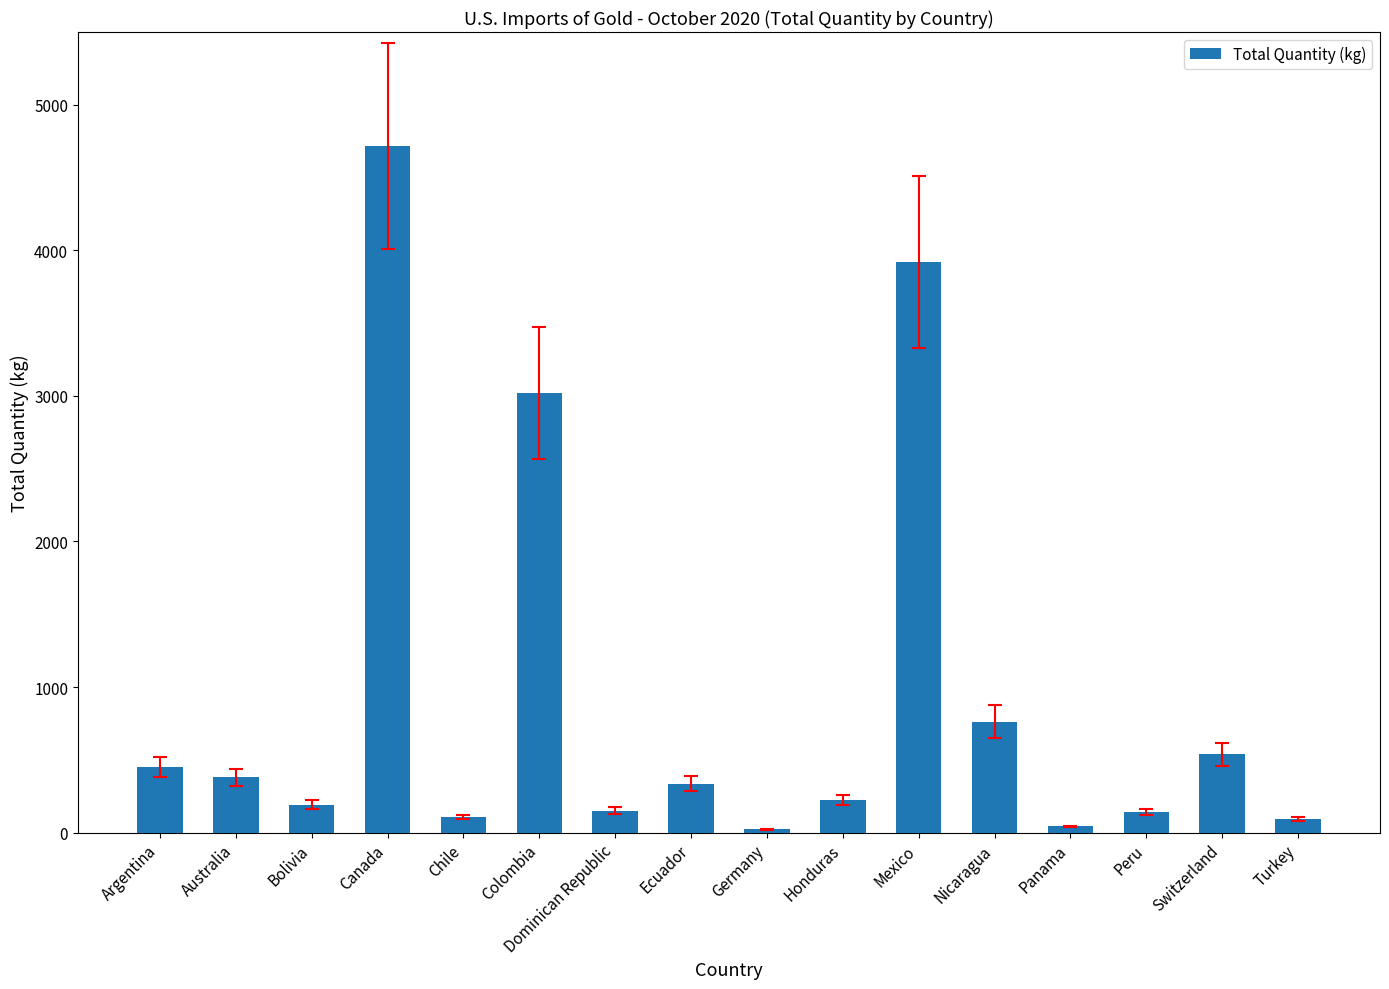

What is the change in value from Argentina to Chile?

-346